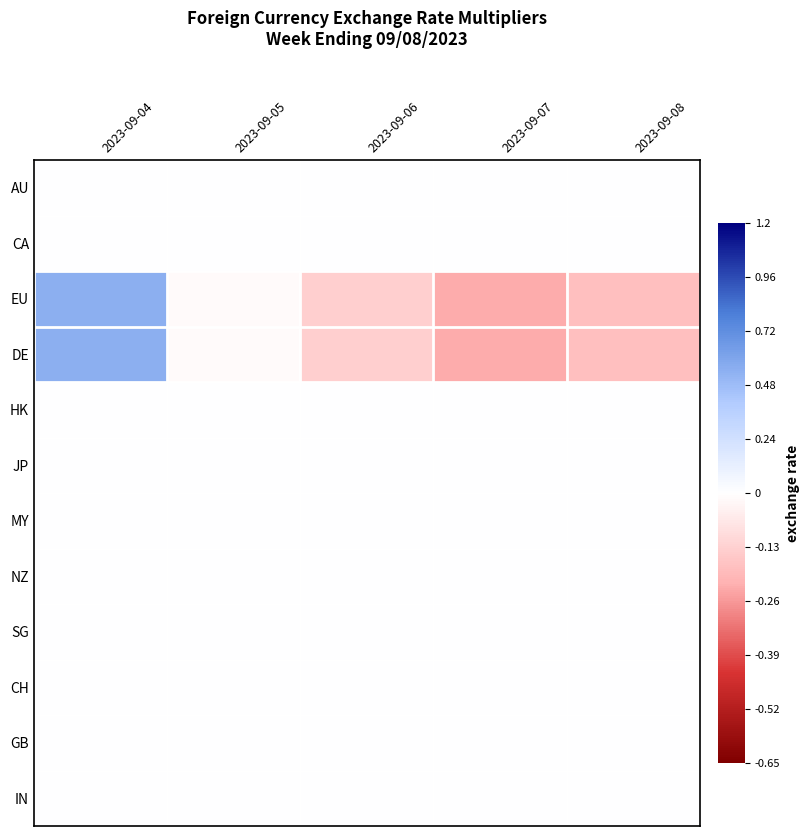

List the series in order of their peak value, highest first.

DE, EU, AU, CA, HK, JP, MY, NZ, SG, CH, GB, IN